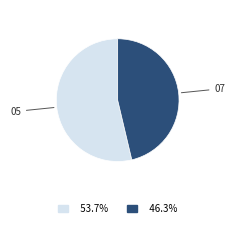

Is there any slice that represents more than half of the pie?

Yes